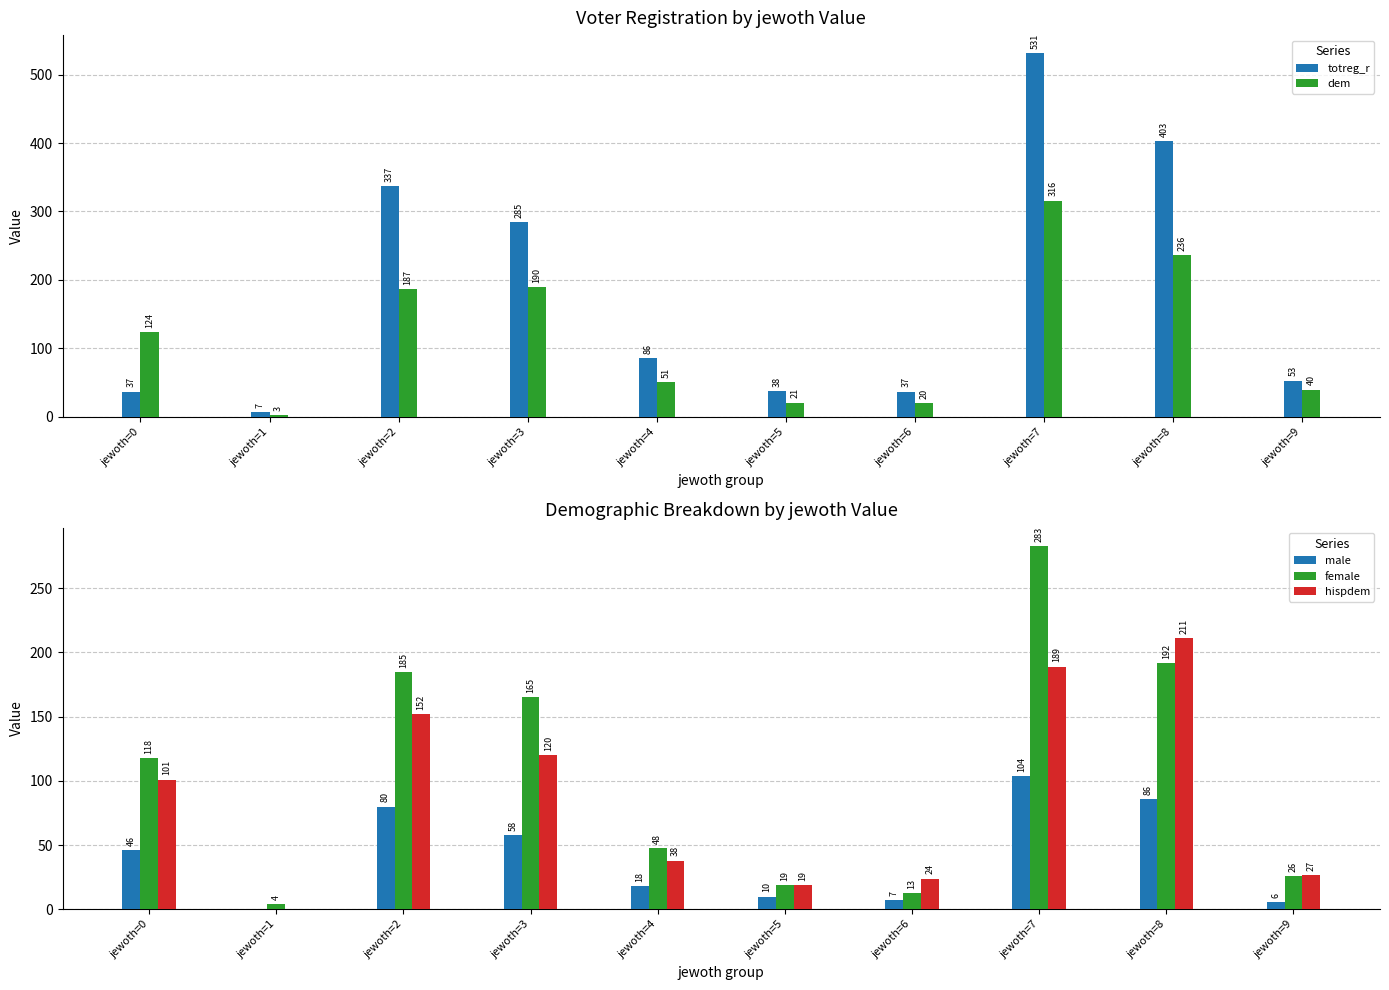

What is the average value of the female series?

105